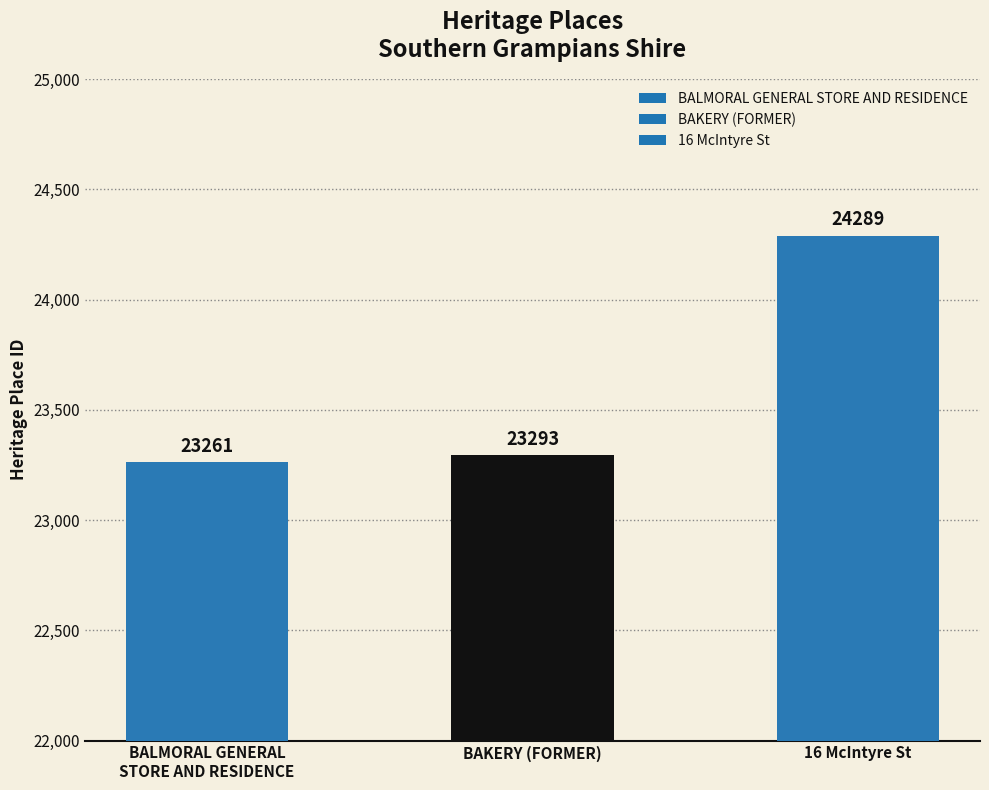

Approximately how many times larger is the value at 16 McIntyre St compared to BAKERY (FORMER)?

1.0